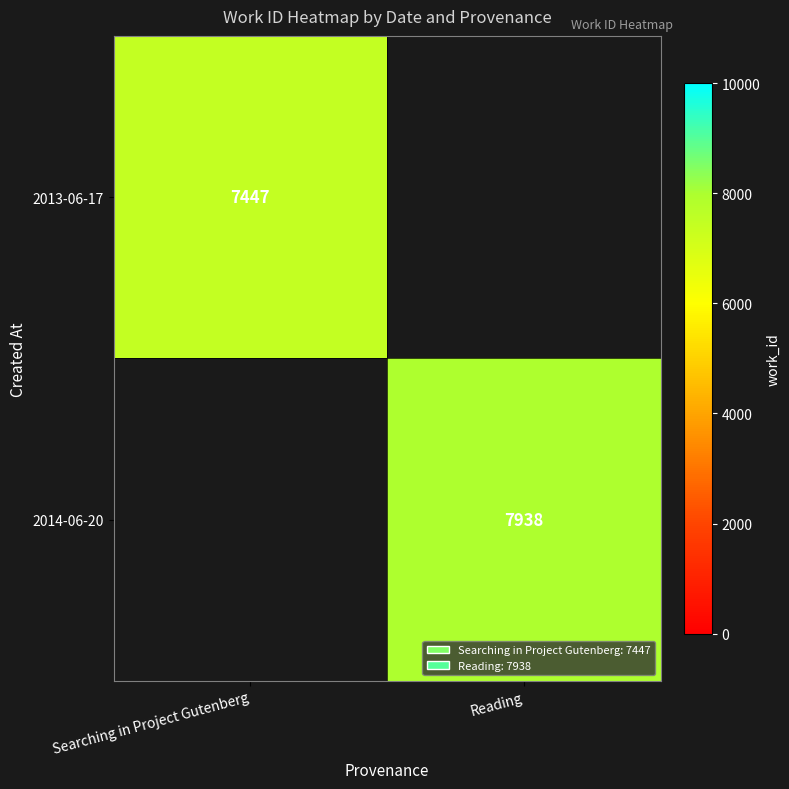

Is it true that 2013-06-17 equals 7447 at Searching in Project Gutenberg?

True